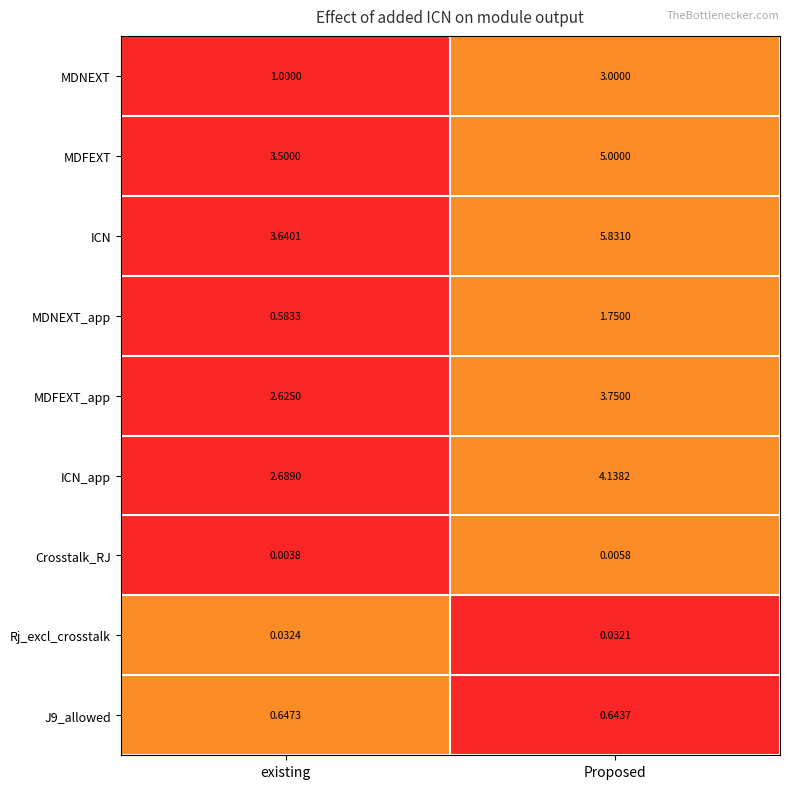

At which category does the chart reach its peak across all series?

Proposed